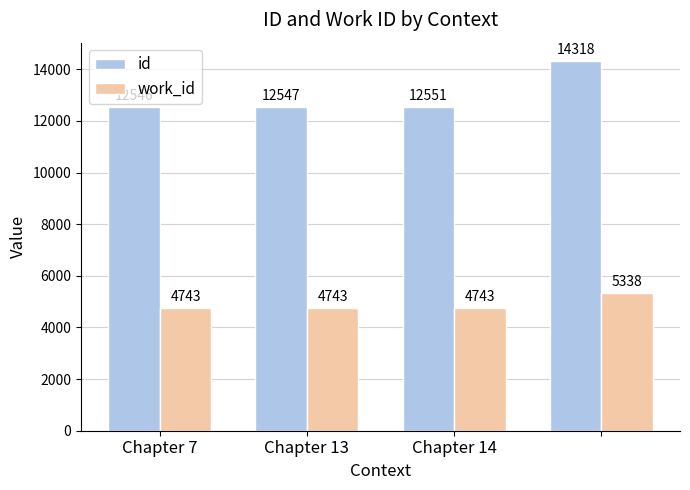

Which series has the largest total across all categories?

id